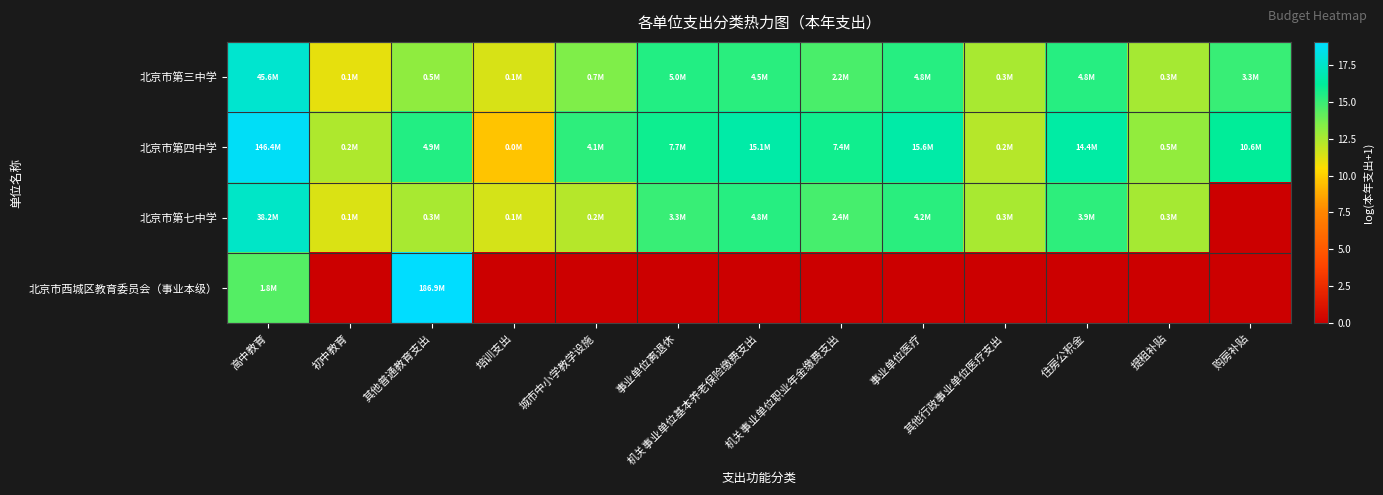

At which category is the sum across all series the highest?

高中教育